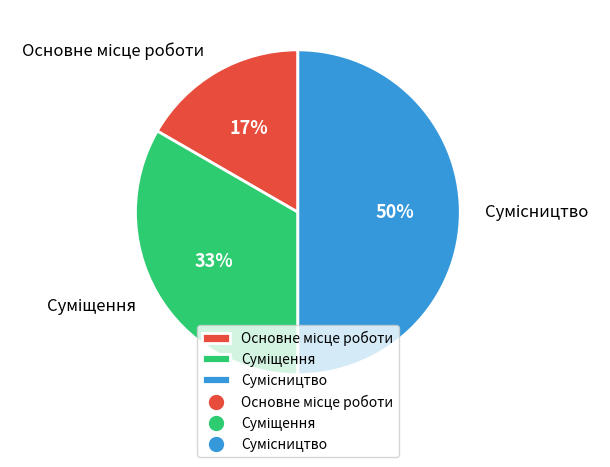

To the nearest percent, what is the difference between the largest and smallest slice percentages?

33%